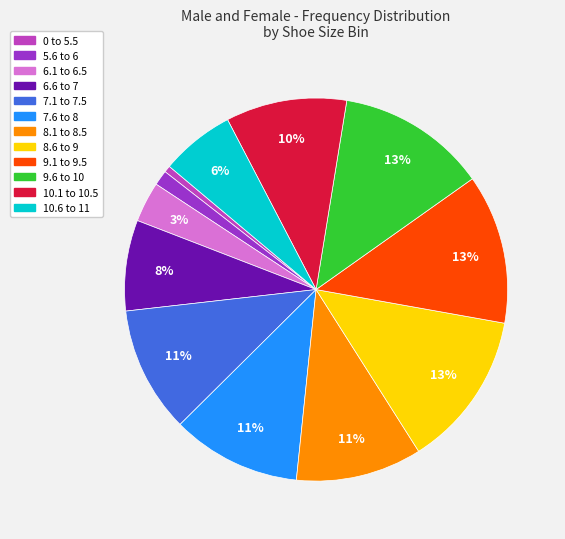

Is it true that 0 to 5.5 is 11% of the pie?

False